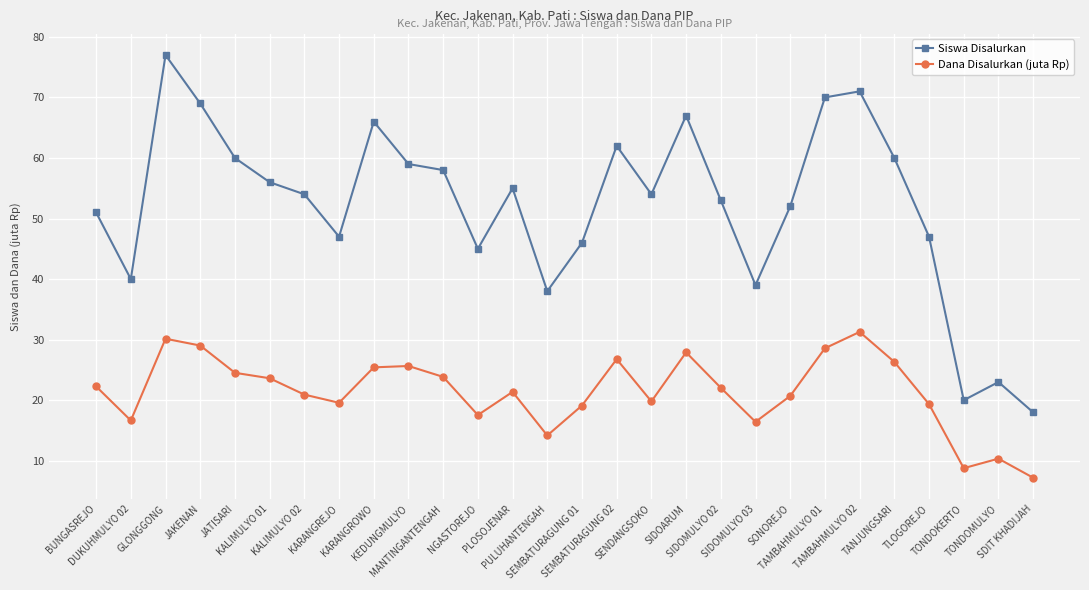

What is the highest value of the Dana Disalurkan (juta Rp) series?

31.3